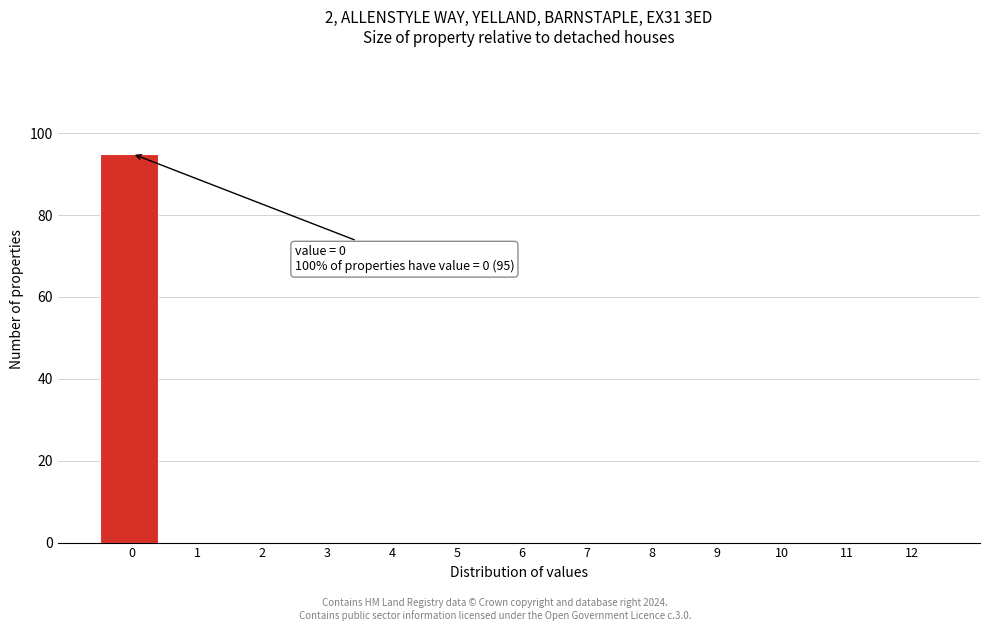

Reading left to right, what are all the values shown in this chart?

0=95	1=0	2=0	3=0	4=0	5=0	6=0	7=0	8=0	9=0	10=0	11=0	12=0